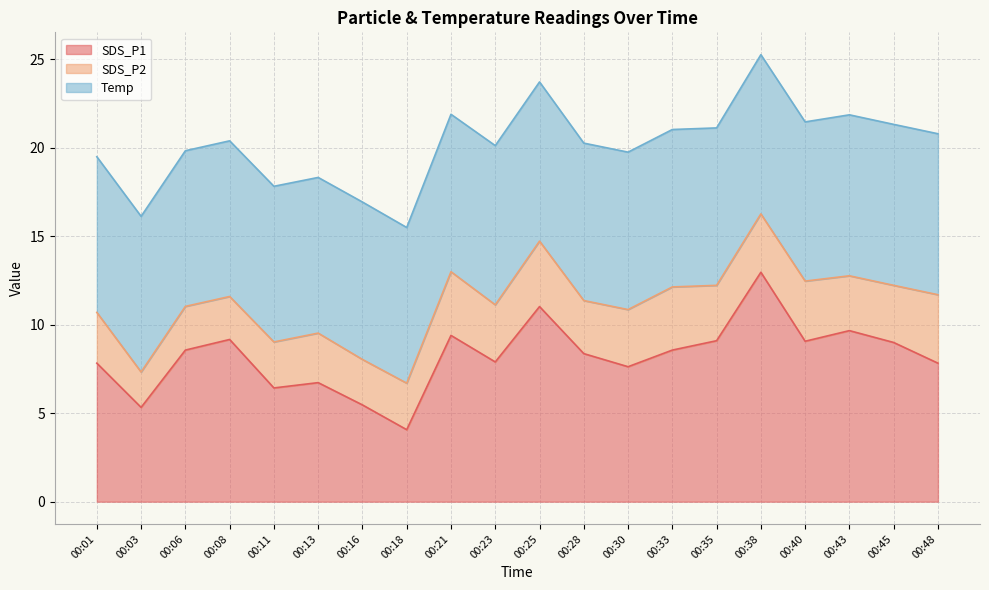

Which series has the largest range (max minus min)?

SDS_P1